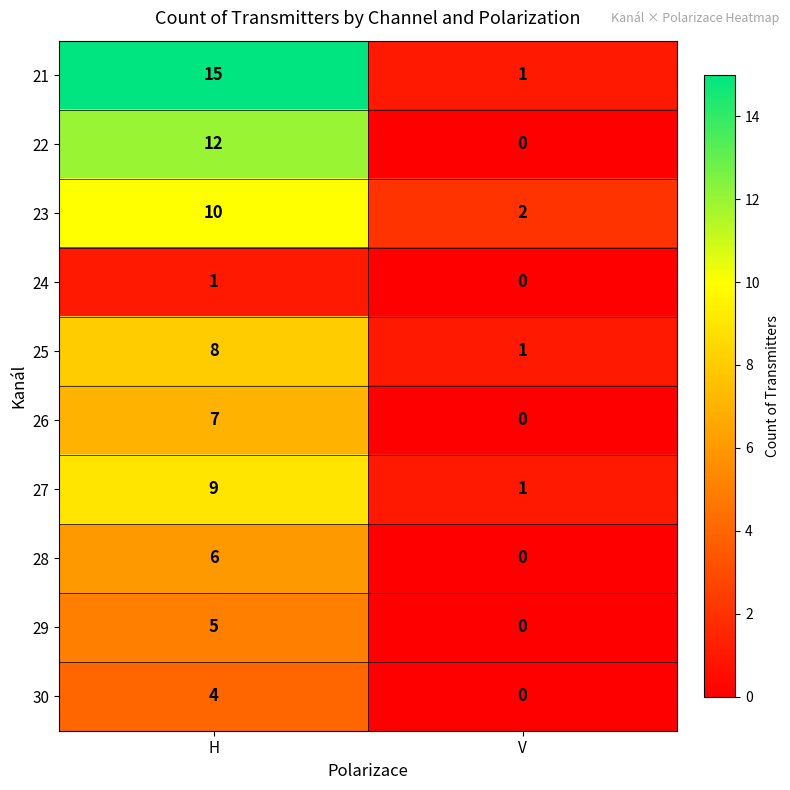

At H, list the series in order from largest to smallest.

21, 22, 23, 27, 25, 26, 28, 29, 30, 24